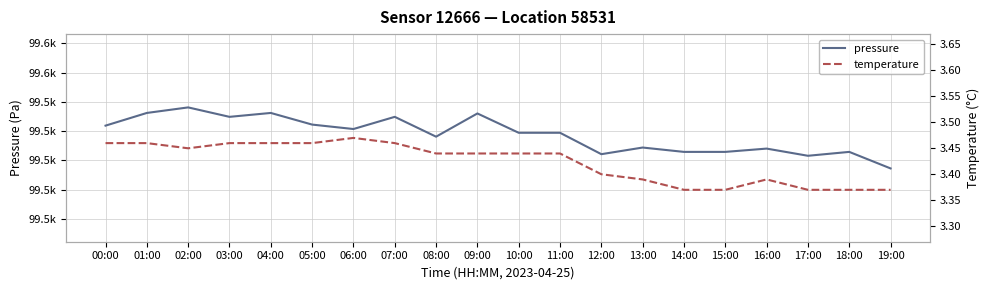

Which series has the largest total across all categories?

pressure